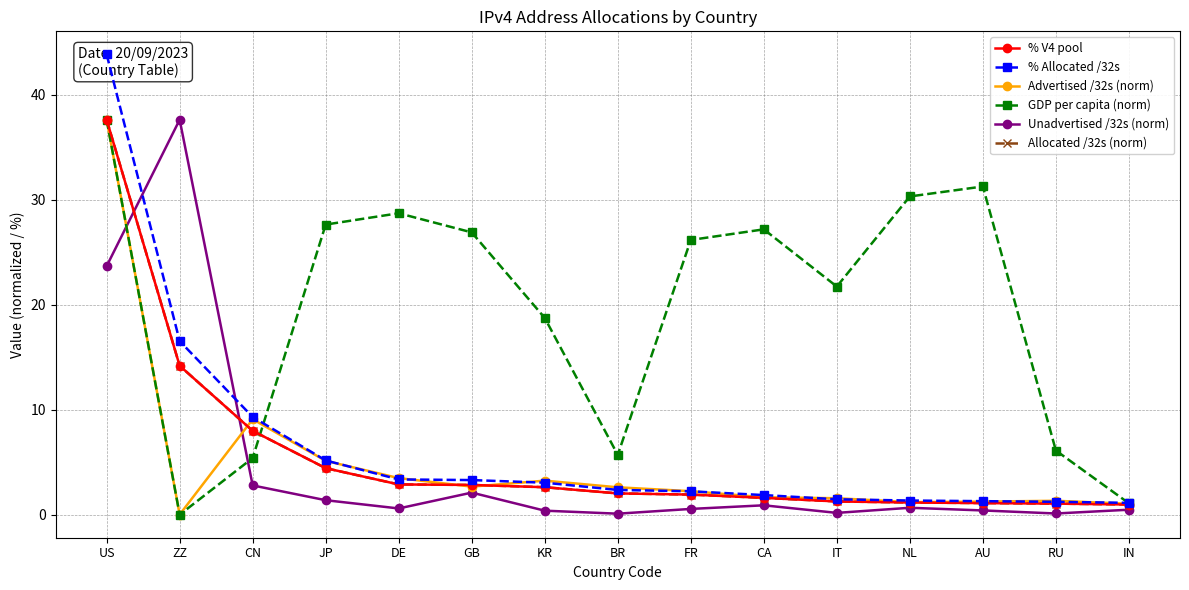

What value does the Advertised /32s (norm) series have at IN?

1.0